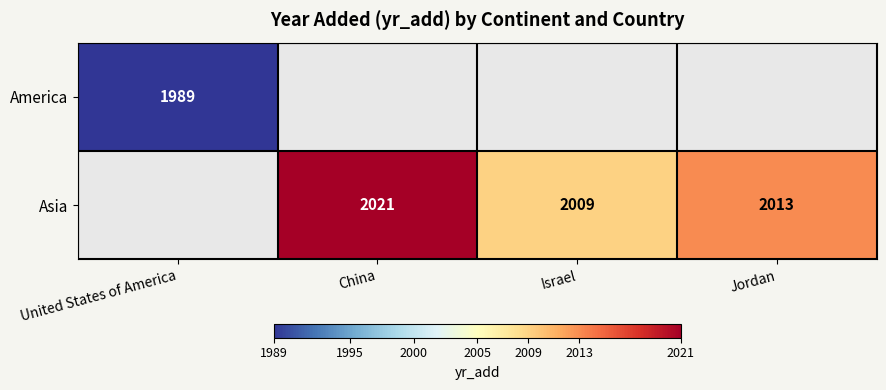

The America series shows 1989 at United States of America. True or false?

True